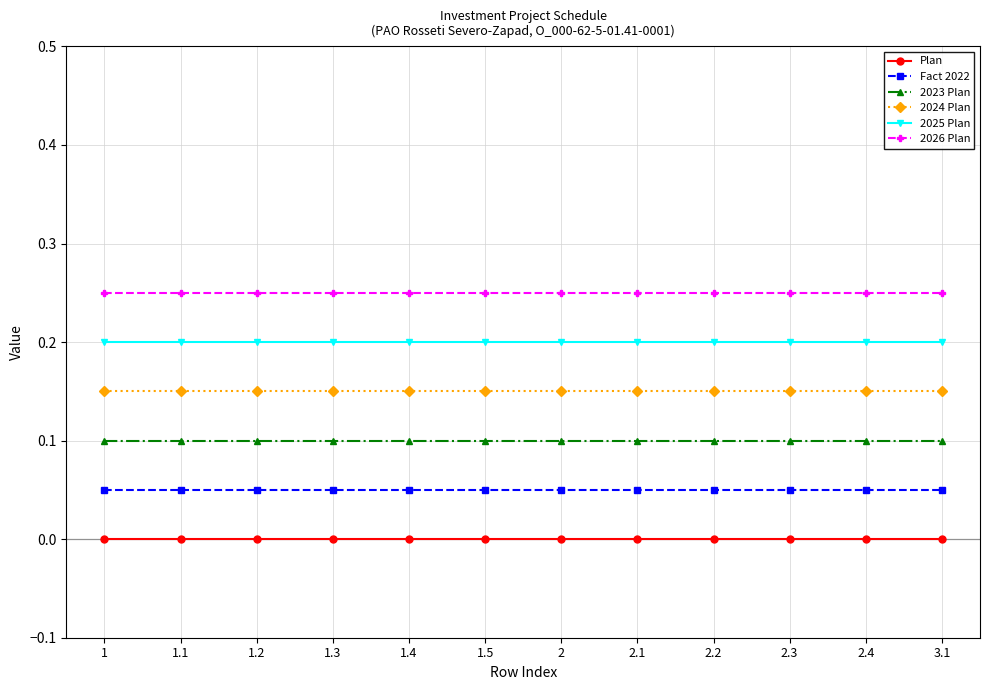

What is the label of the 8th point from the right?

1.4